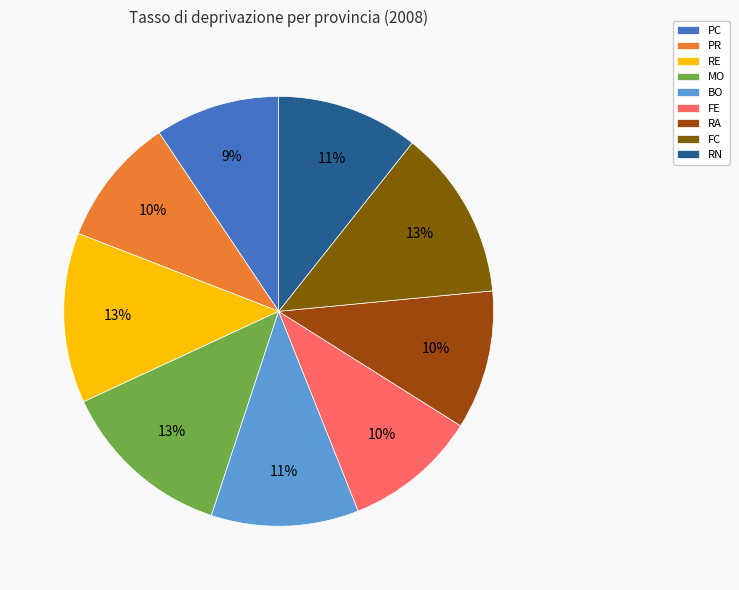

Is the sum of PC and FE greater than half?

No